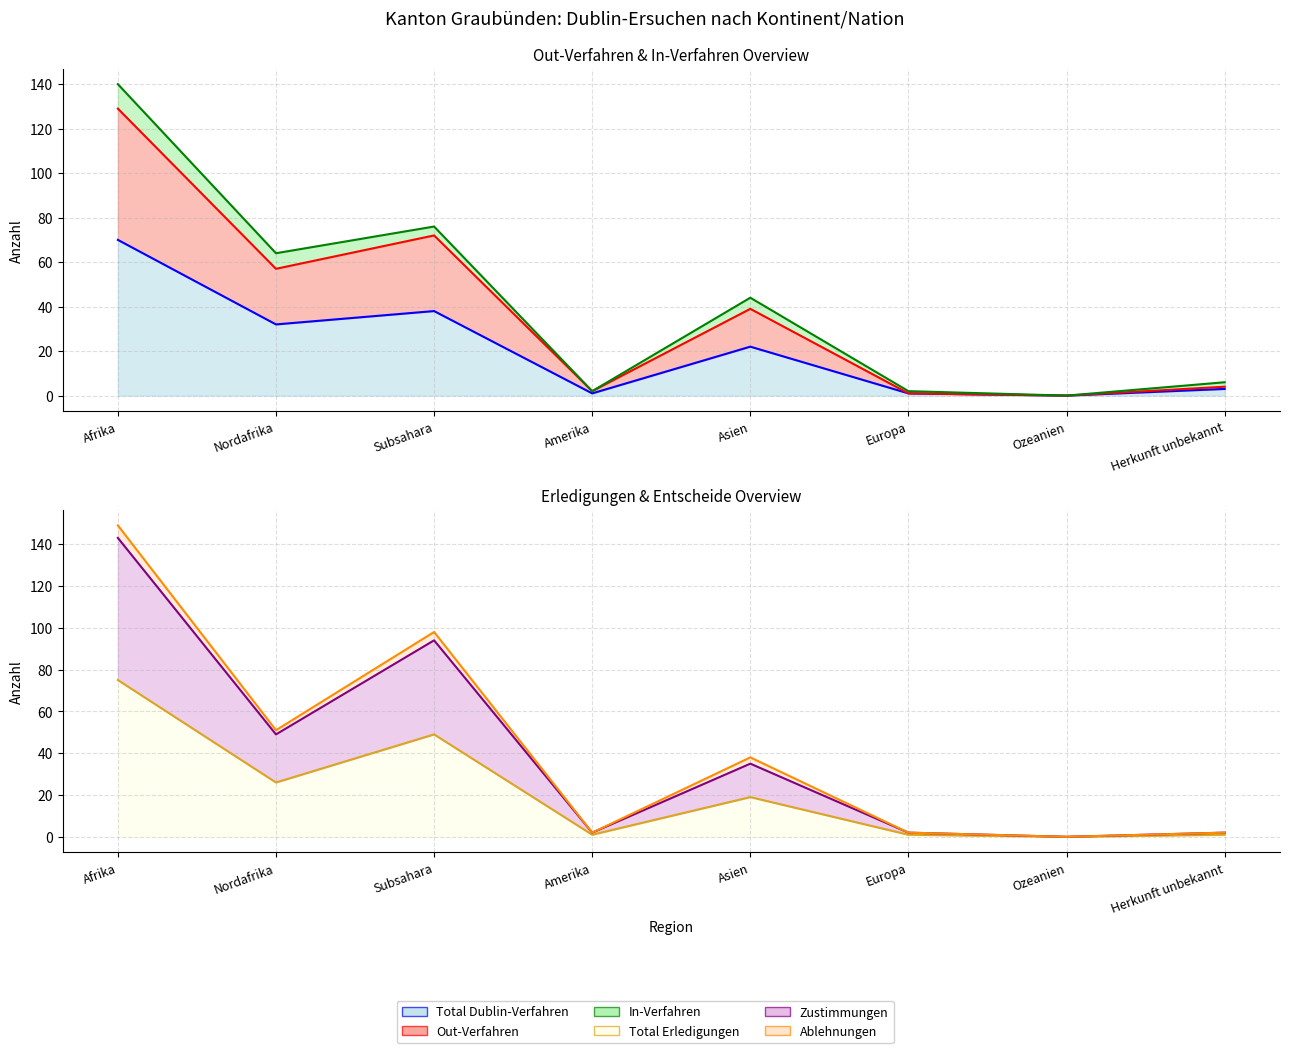

Which series has the widest spread of values?

Ablehnungen (line)